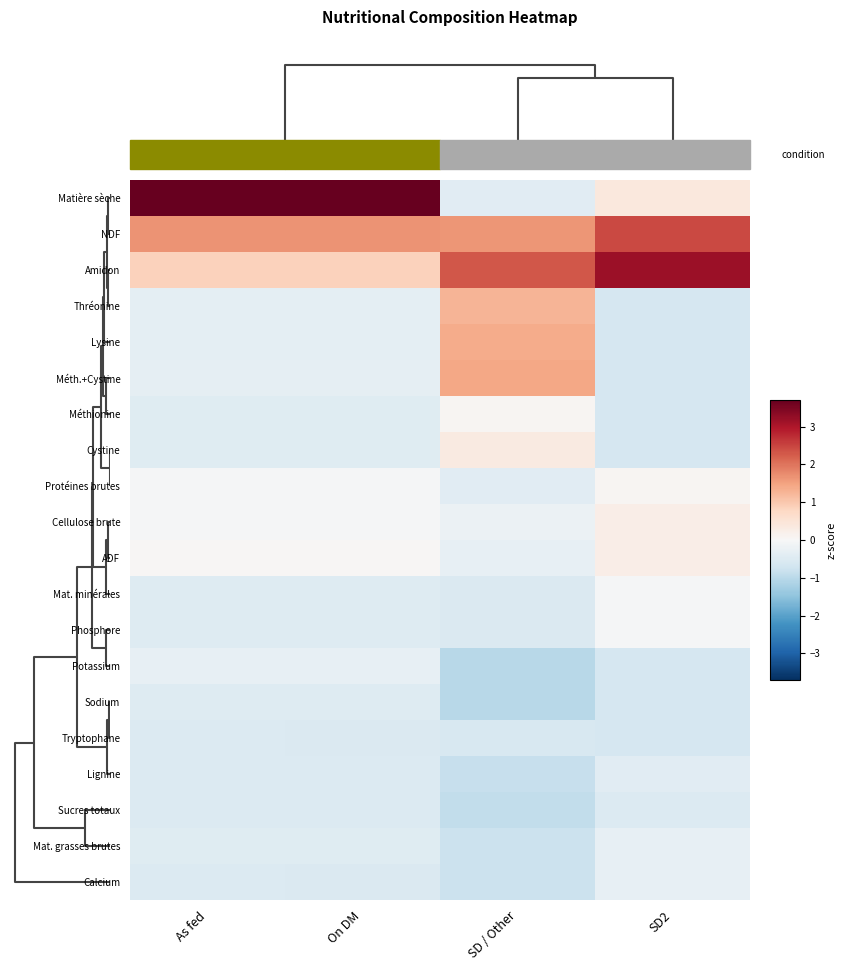

Which label corresponds to the largest value in the chart?

On DM